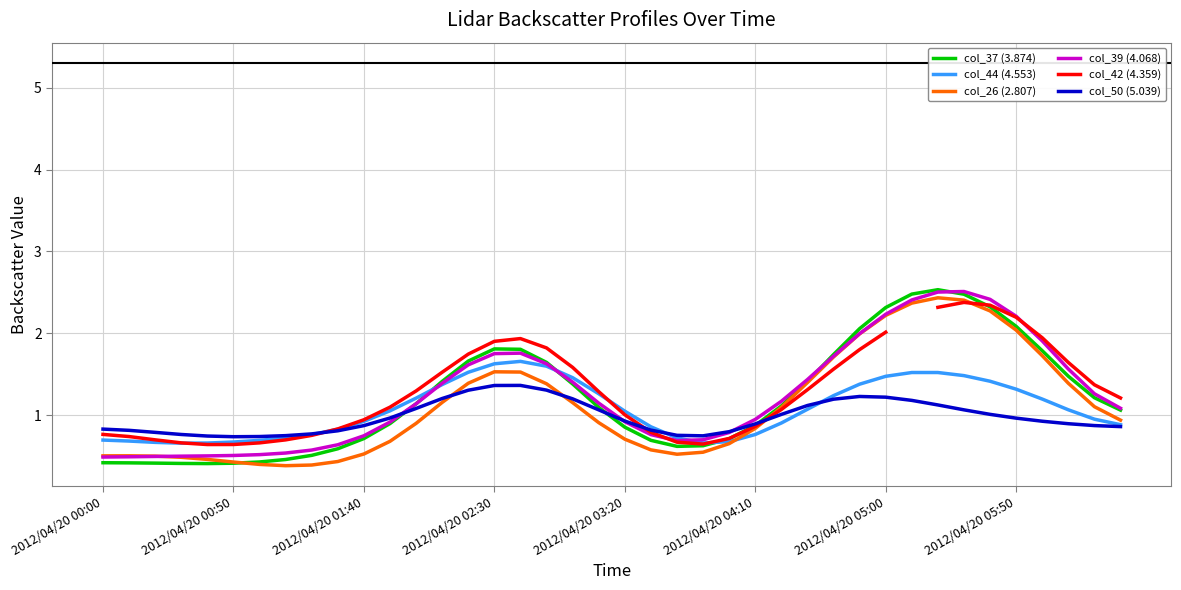

What is the sum of the col_39 (4.068) values at 32 and 2012/04/20 01:40?

3.0